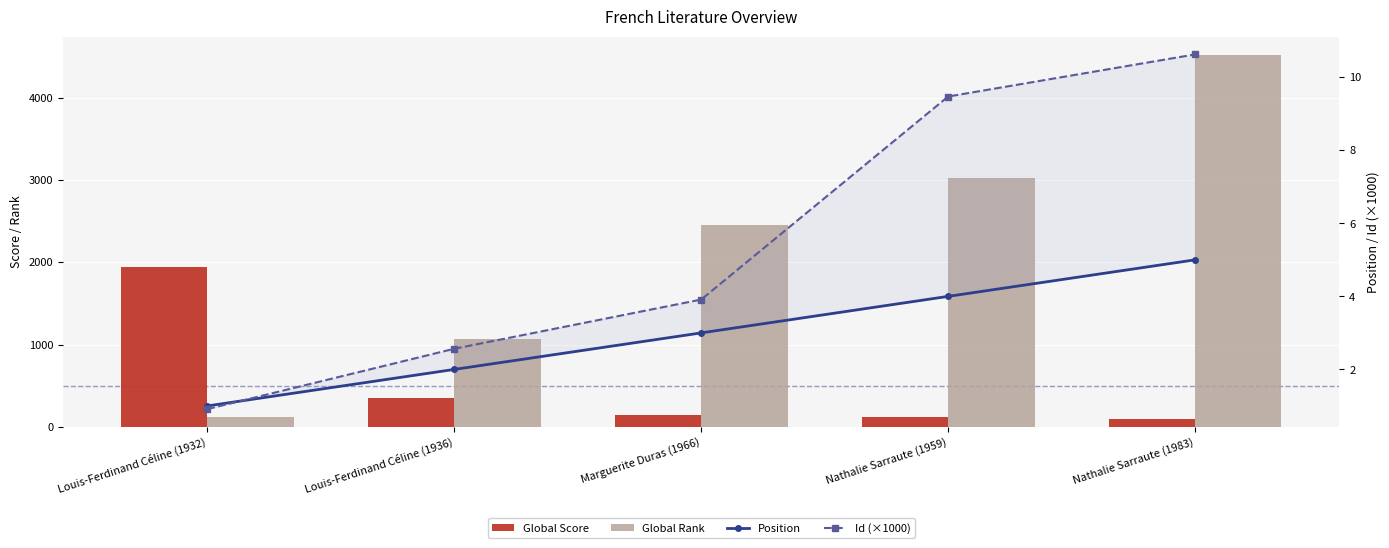

How many data points does each series have?

5